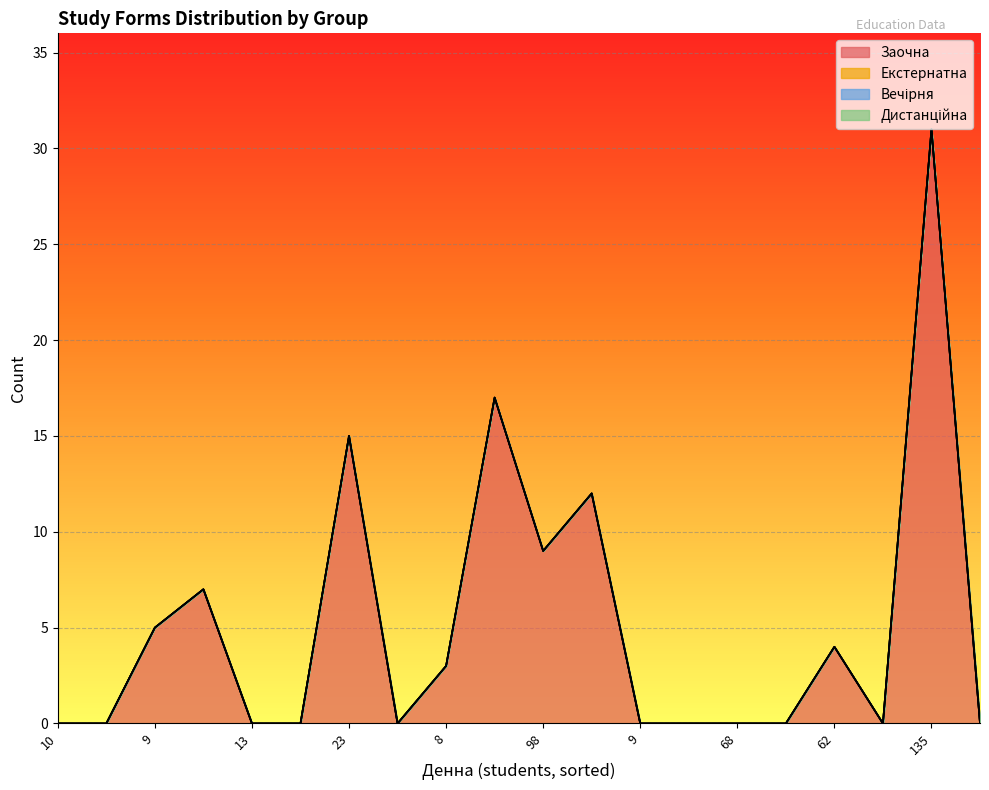

What are all the series names shown in the legend?

Заочна, Екстернатна, Вечірня, Дистанційна